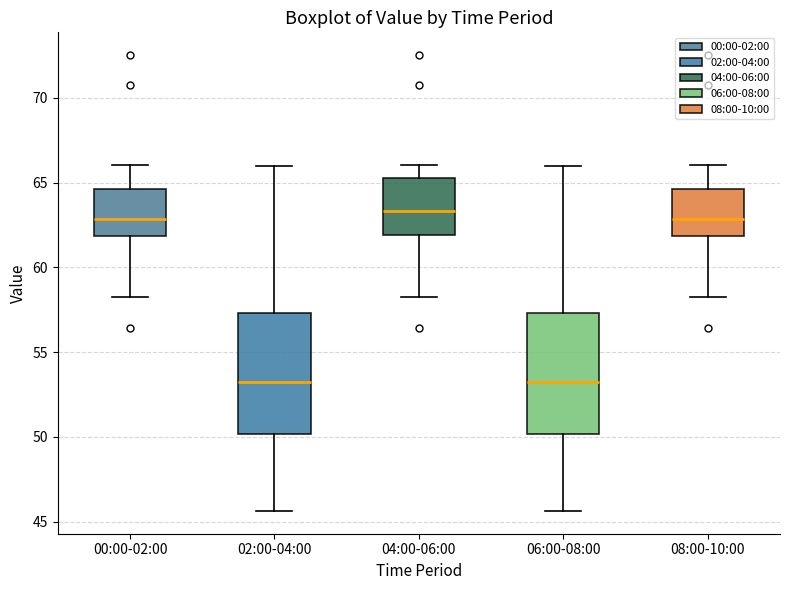

Where does the lower whisker of the box for 06:00-08:00 end on the y-axis? The values are not printed on the chart, so give them approximately, as read against the axis.

45.5